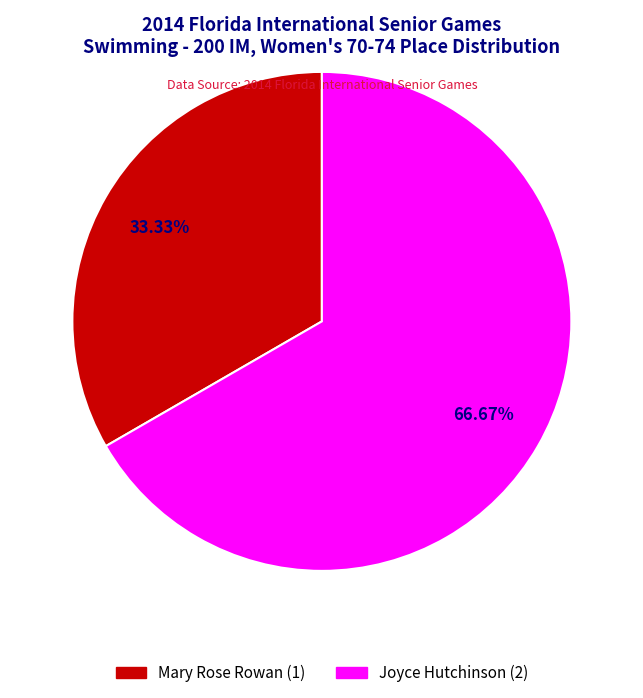

To the nearest percent, what is the difference between the largest and smallest slice percentages?

33%